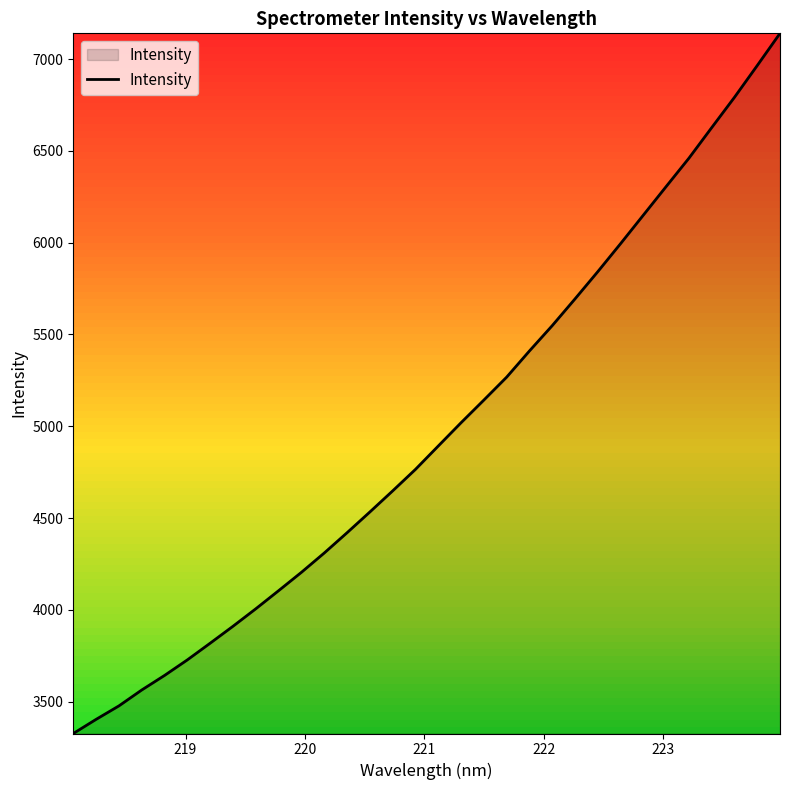

What is the sum of all values?

159113.1